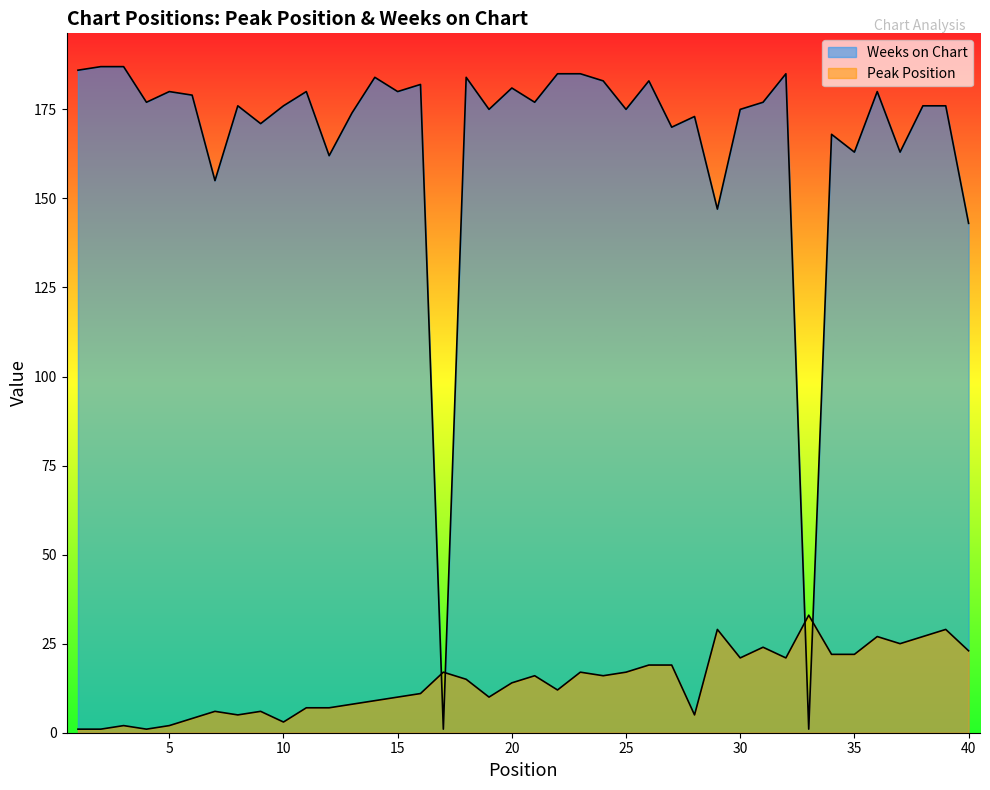

In Weeks on Chart, how many points are higher than both neighbors (excluding endpoints)?

12